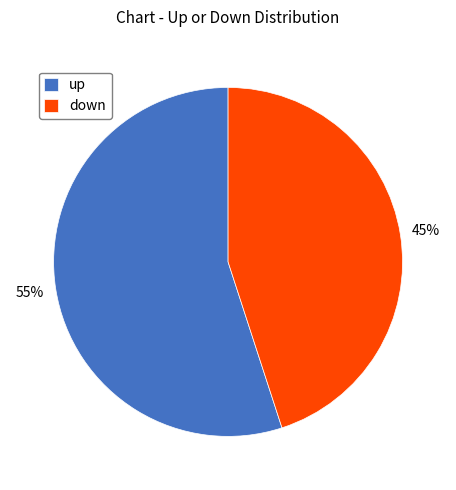

Is it true that up is 50% of the pie?

False